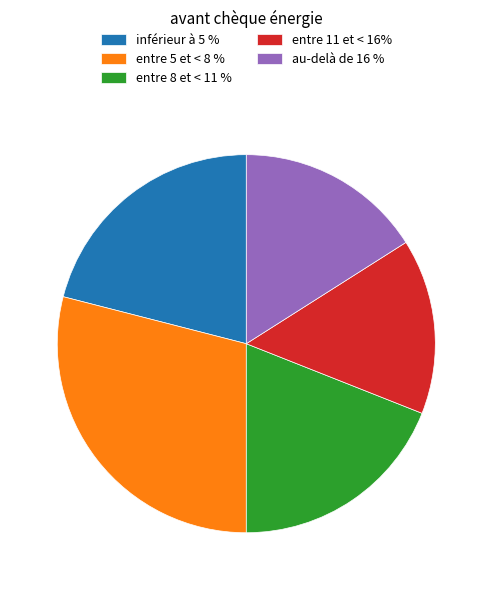

Is entre 8 et < 11 % the majority of the pie?

No